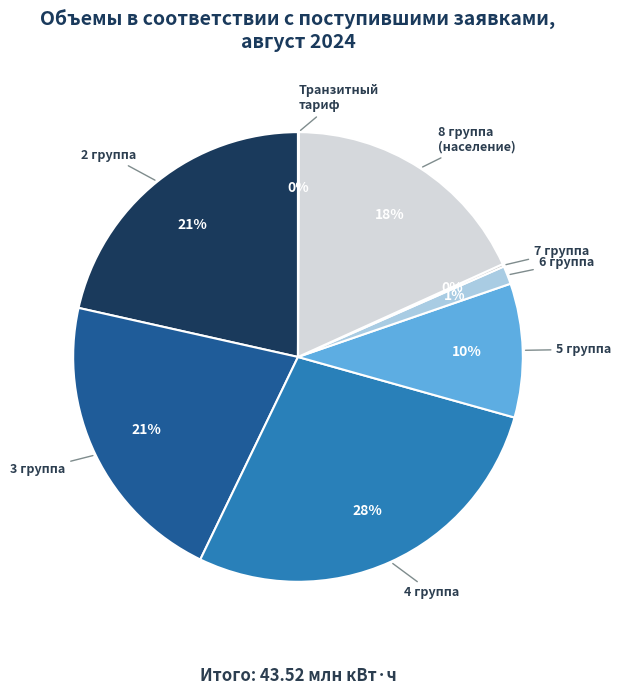

The 3 группа slice represents 29% of the pie. True or false?

False